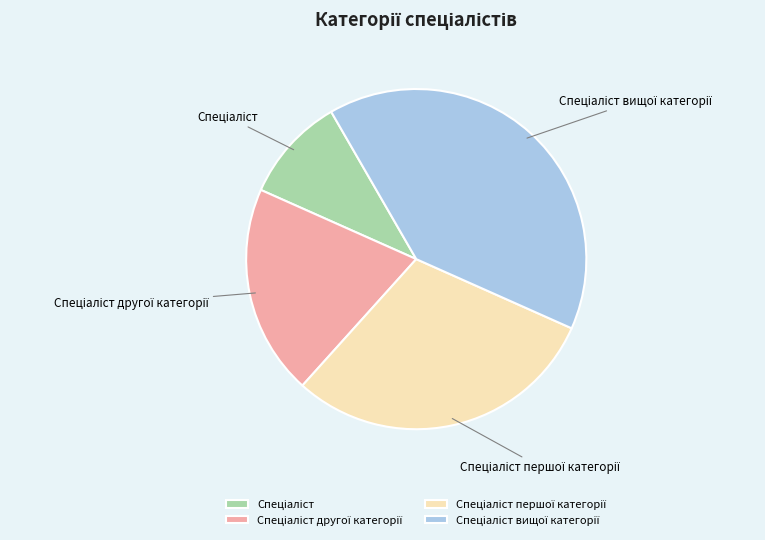

Does any single category account for the majority?

No